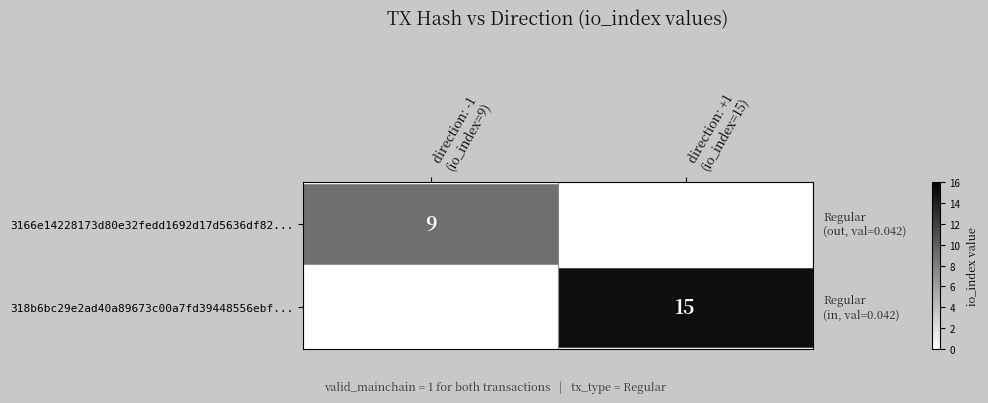

Between direction: -1 (io_index=9) and direction: +1 (io_index=15), which series saw the biggest shift?

318b6bc29e2ad40a89673c00a7fd39448556ebf...